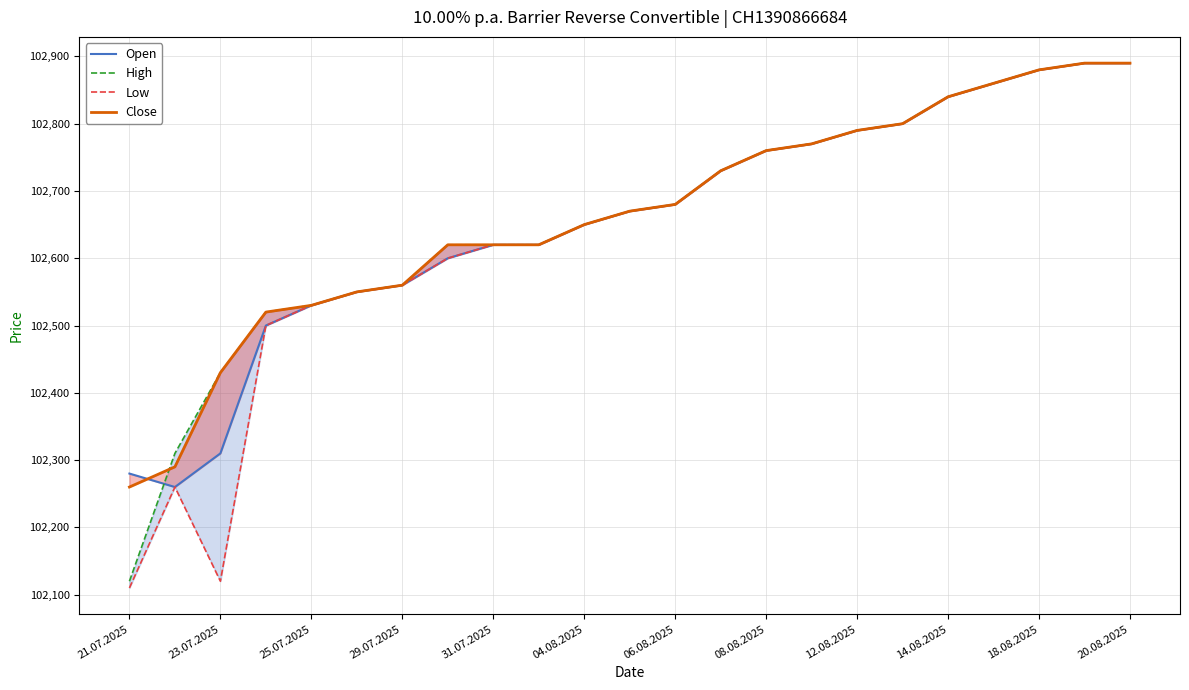

What is the greatest value displayed?

102890